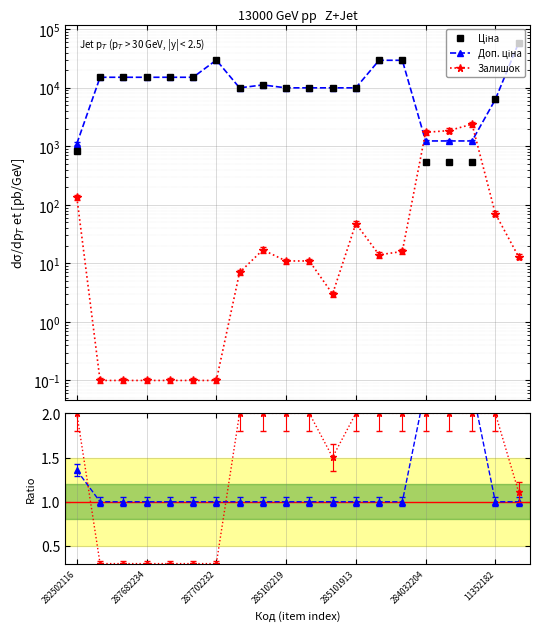

Which series has the largest total across all categories?

Доп. ціна